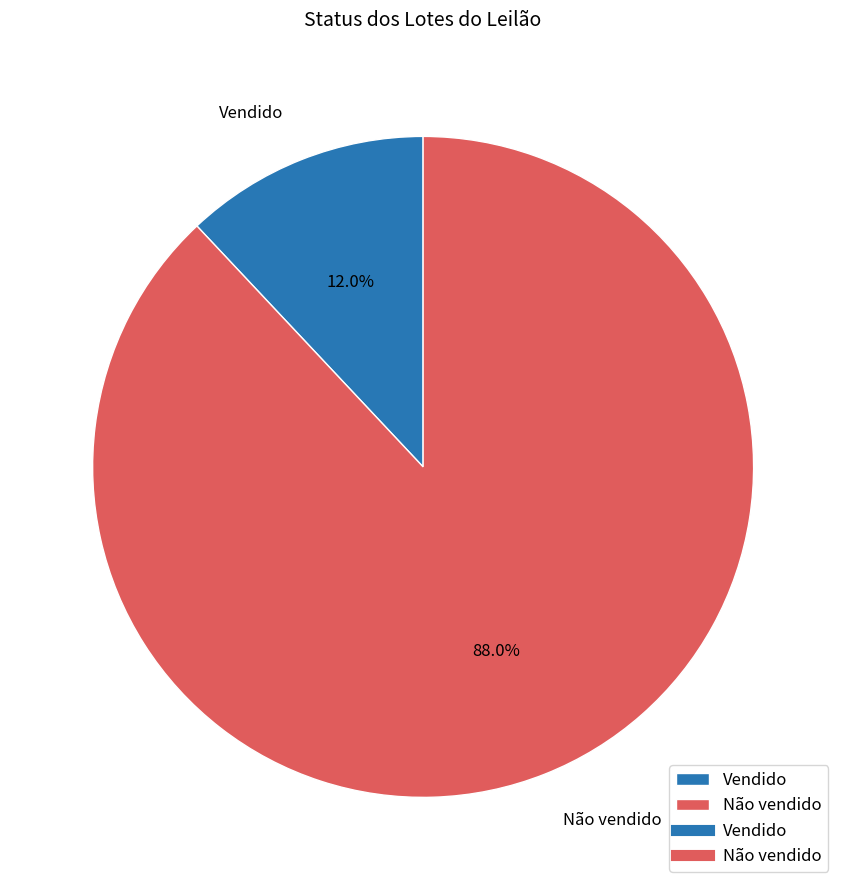

To the nearest percent, what is the combined percentage of Não vendido and Vendido?

100%